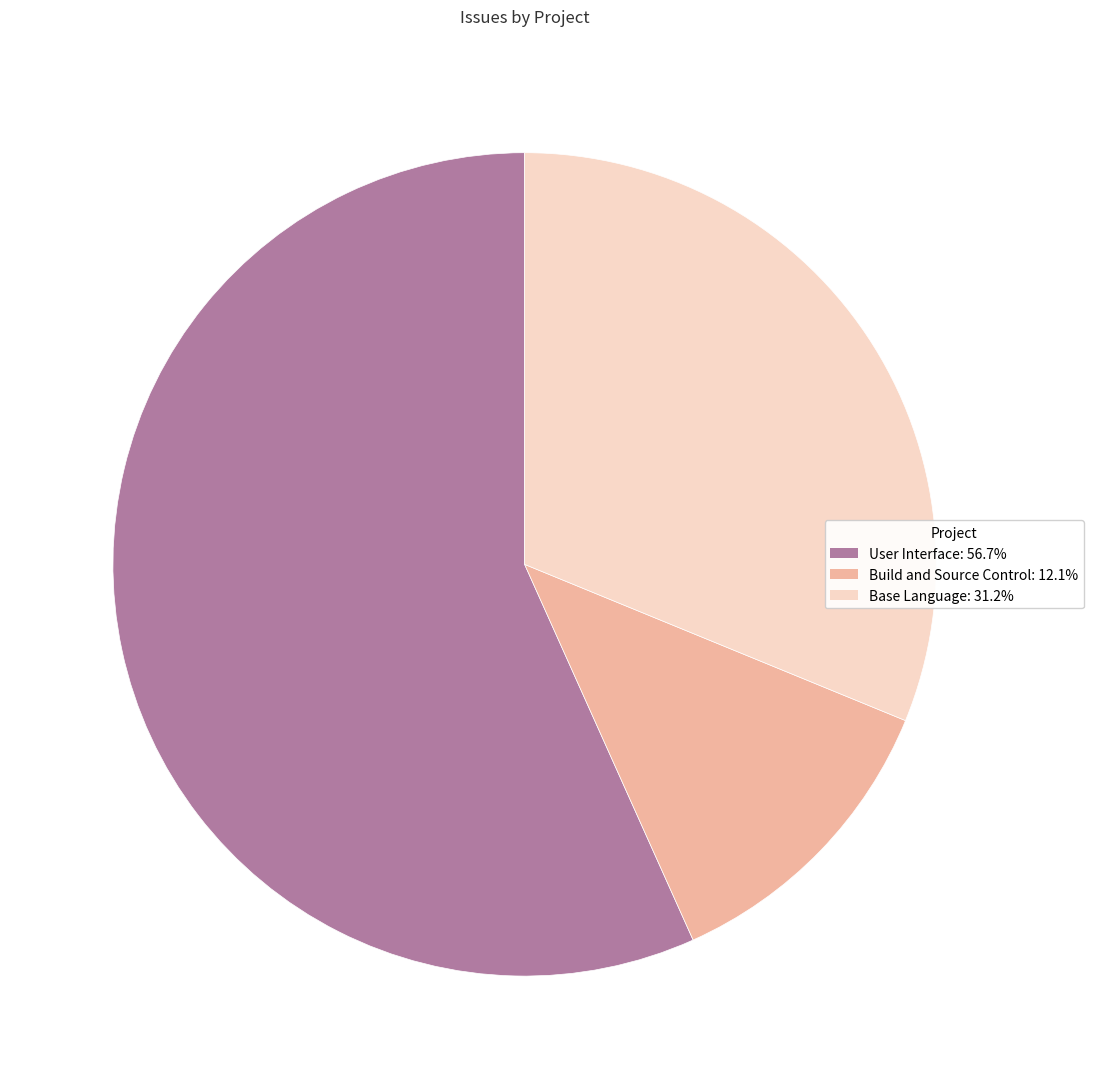

Does any single category account for the majority?

Yes